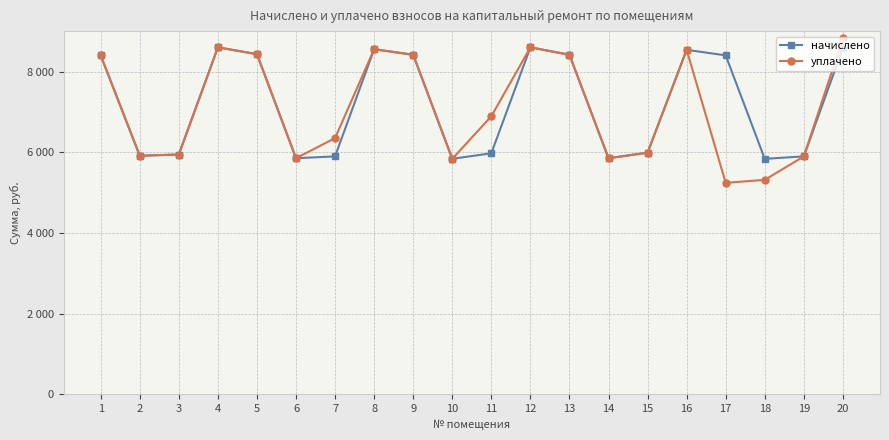

Does the chart have visible grid lines?

Yes